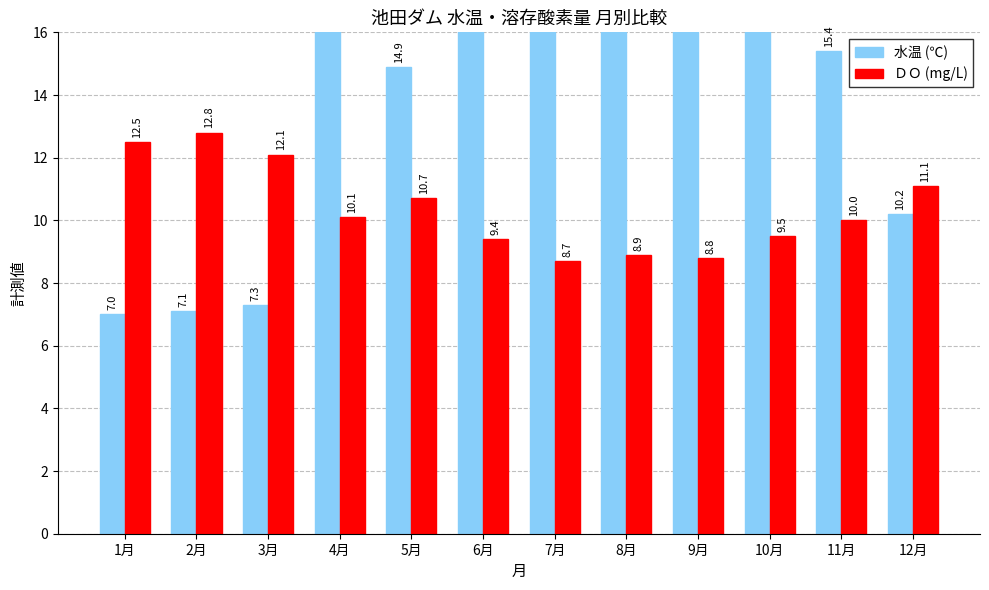

The ＤＯ (mg/L) series shows 3.1 at 4月. True or false?

False